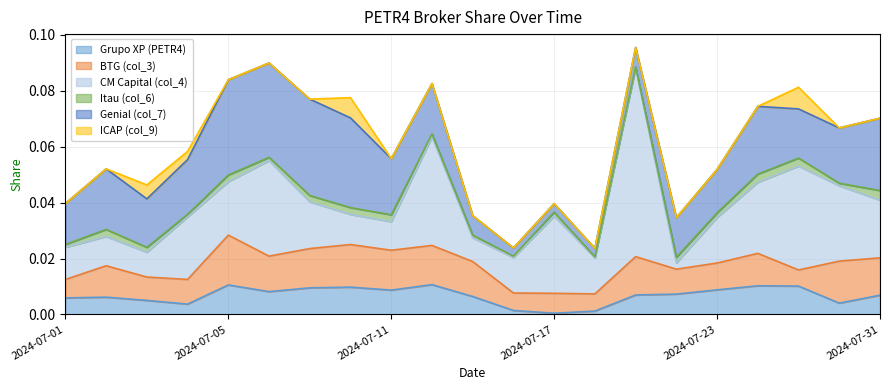

What is the total value across all series at 2024-07-12?

0.1